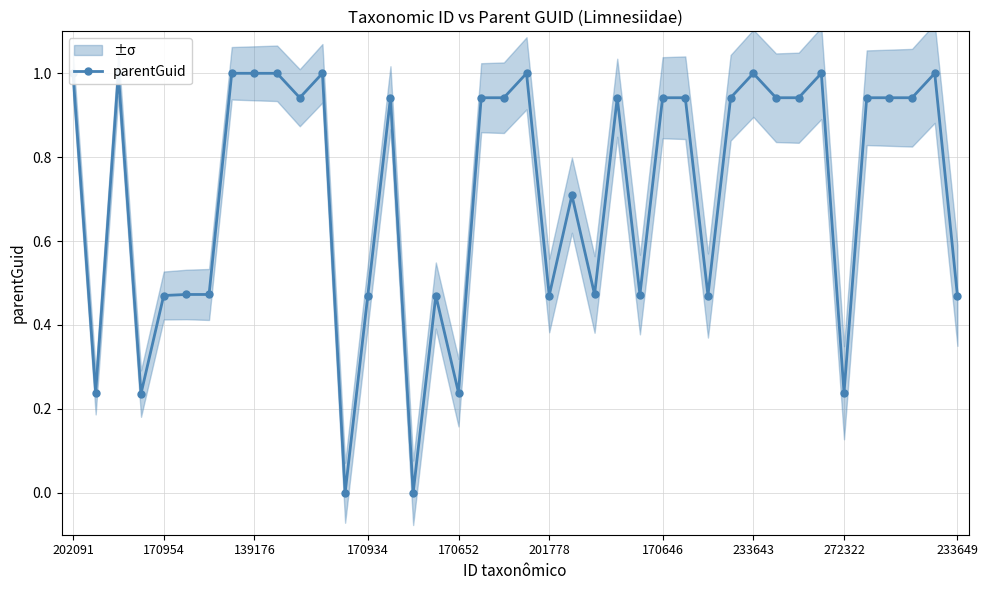

How many points are lower than both their immediate neighbors (excluding endpoints)?

11